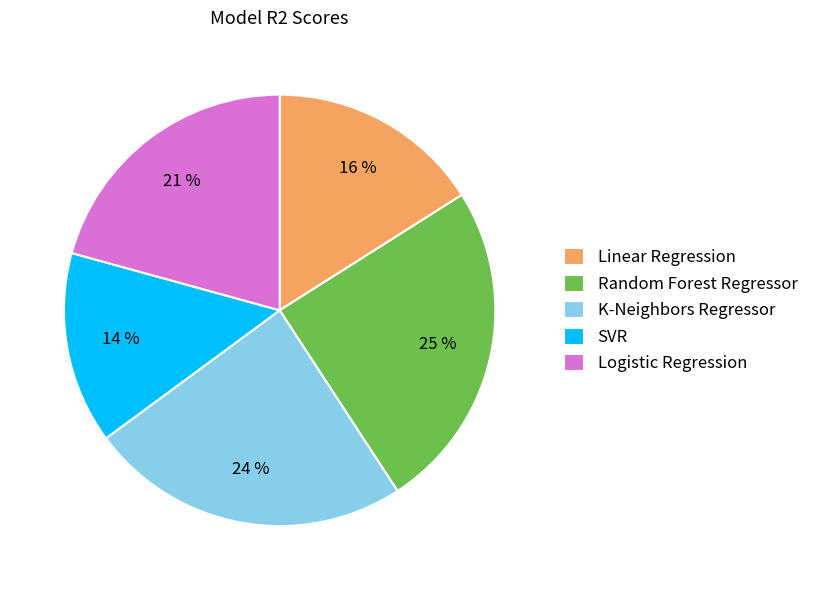

Is there a majority slice in this chart?

No